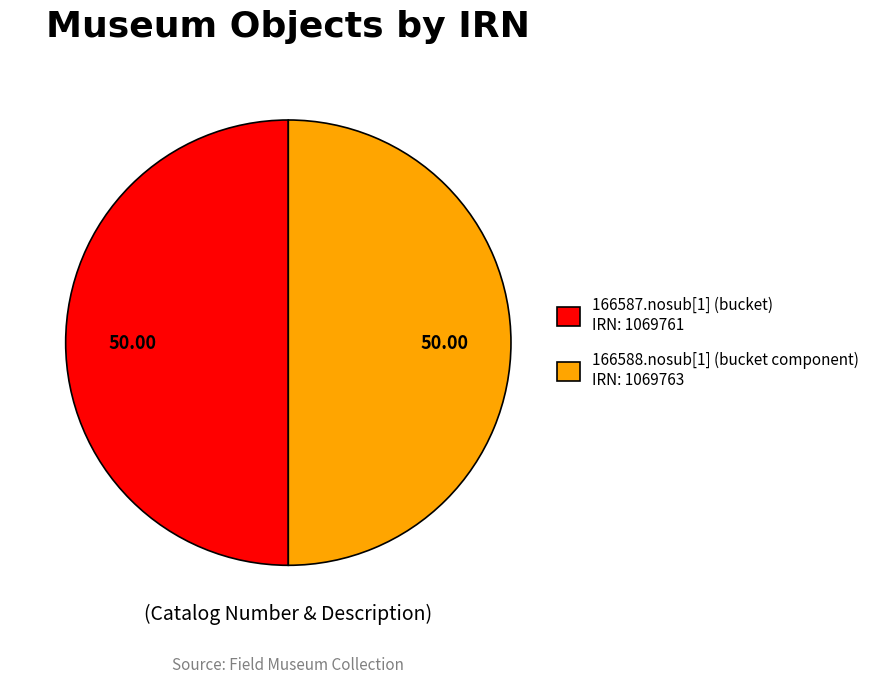

Approximately how many times larger is the value at 166587.nosub[1] (bucket) IRN: 1069761 compared to 166588.nosub[1] (bucket component) IRN: 1069763?

1.0